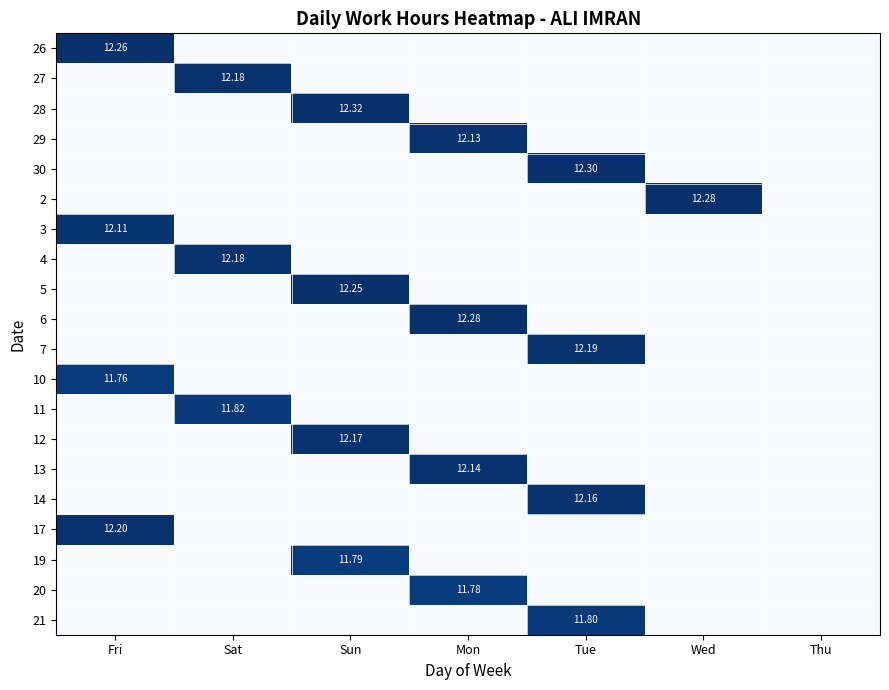

Rank the series at Sat from highest to lowest value.

27, 4, 11, 26, 28, 29, 30, 2, 3, 5, 6, 7, 10, 12, 13, 14, 17, 19, 20, 21